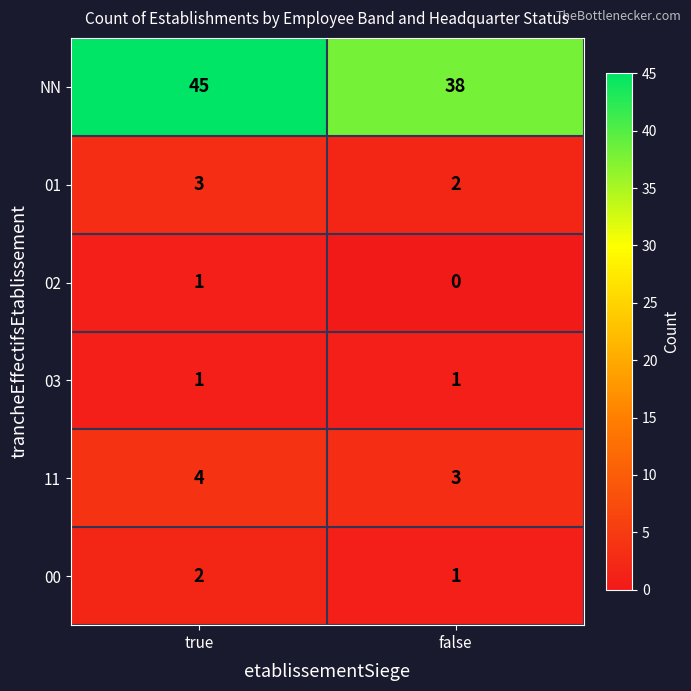

What is the difference between the highest and lowest values at false?

38